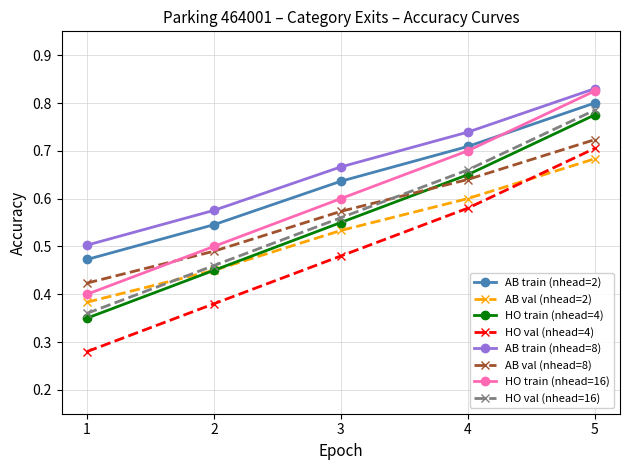

Is this an area chart (filled region under the line)?

No